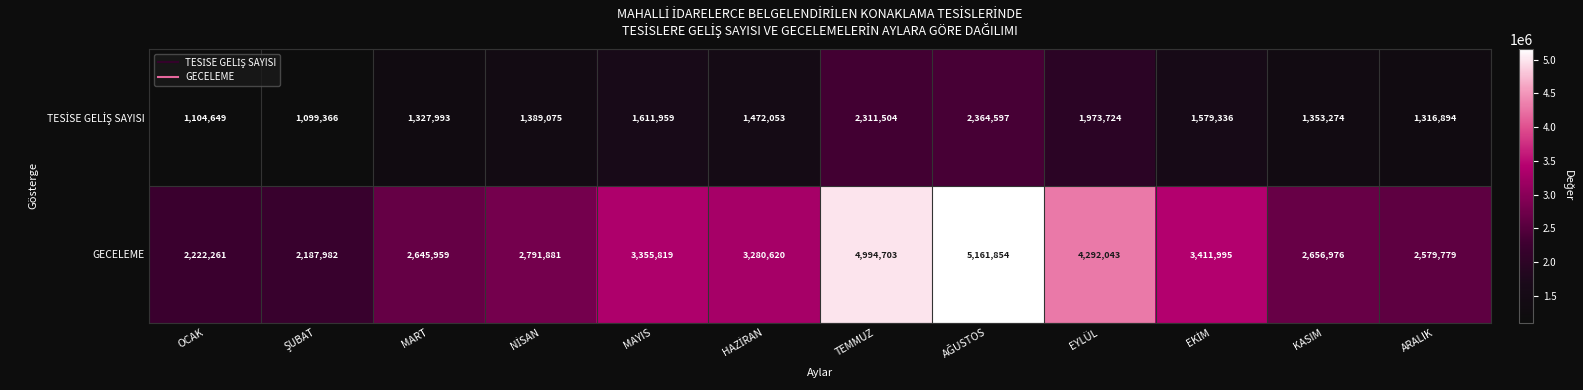

How many data points does each series have?

12